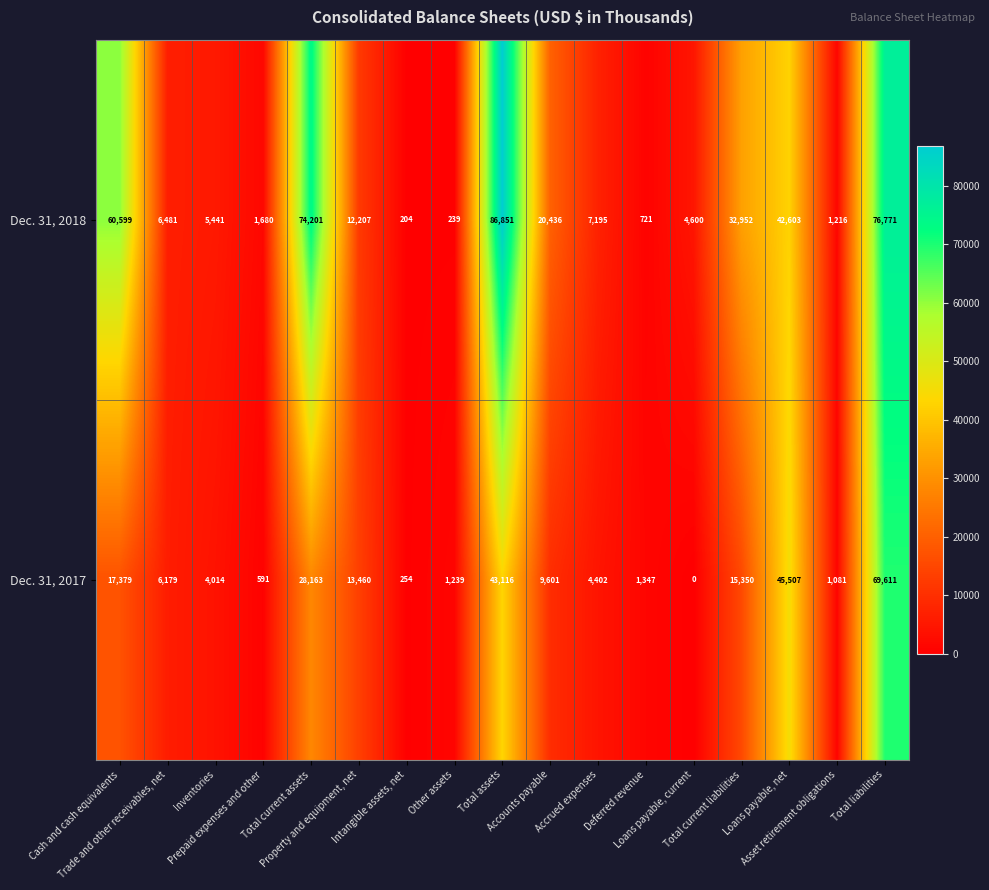

Count the number of data series in this chart.

2